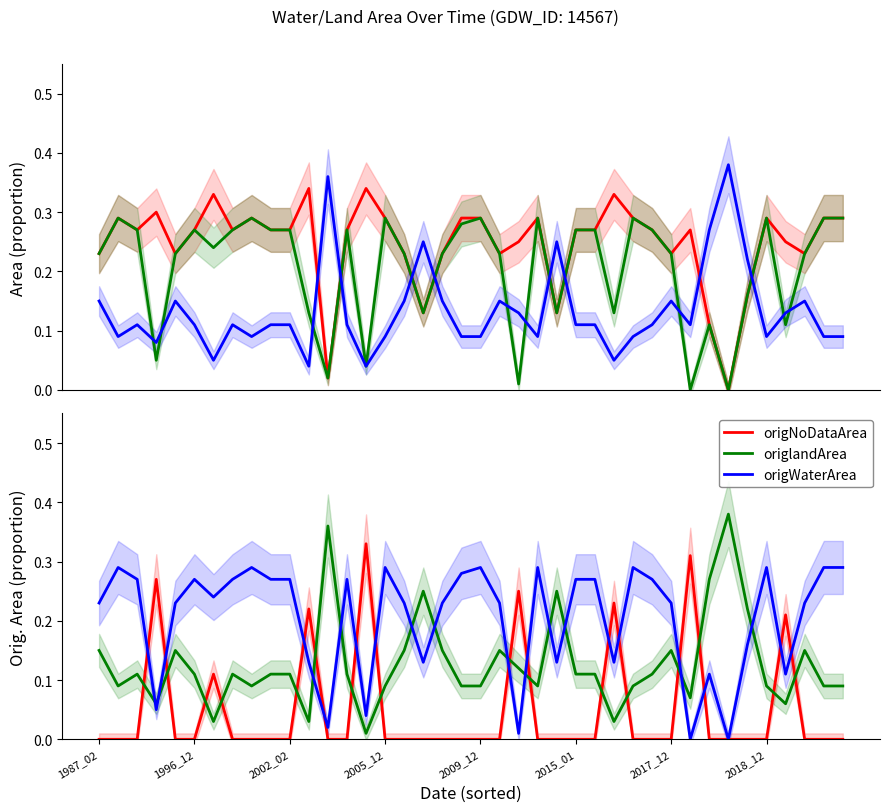

Rank the categories by landArea value from highest to lowest.

33, 12, 32, 17, 24, 34, 1987_02, 2009_12, 16, 18, 21, 30, 37, 22, 36, 2002_02, 2015_01, 2018_12, 9, 10, 13, 25, 26, 29, 31, 1996_12, 8, 15, 19, 20, 23, 28, 35, 38, 39, 2005_12, 2017_12, 27, 11, 14